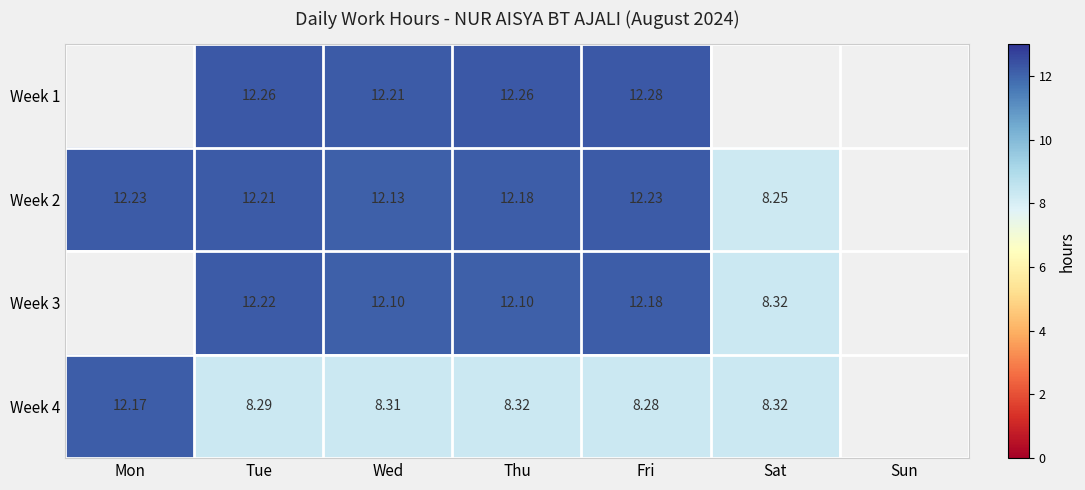

Is the value of Week 2 at Thu greater than the value of Week 1 at Wed?

No